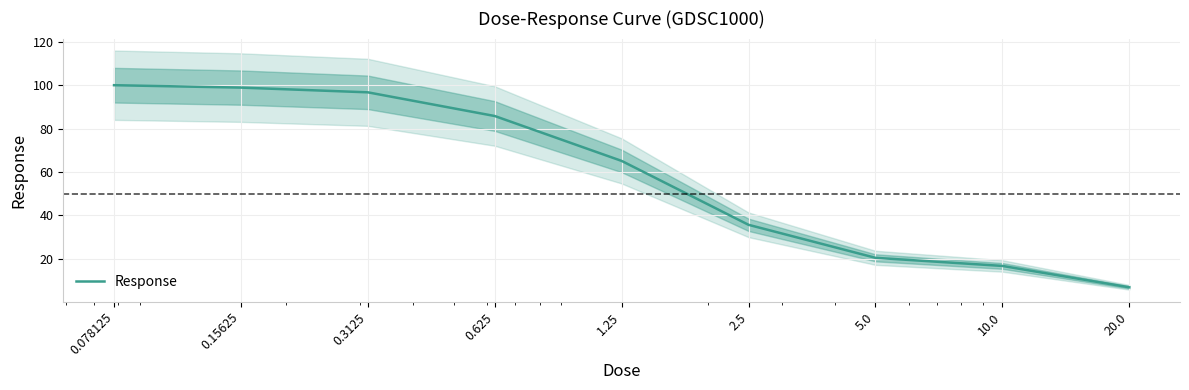

How many lines are shown in the chart?

1